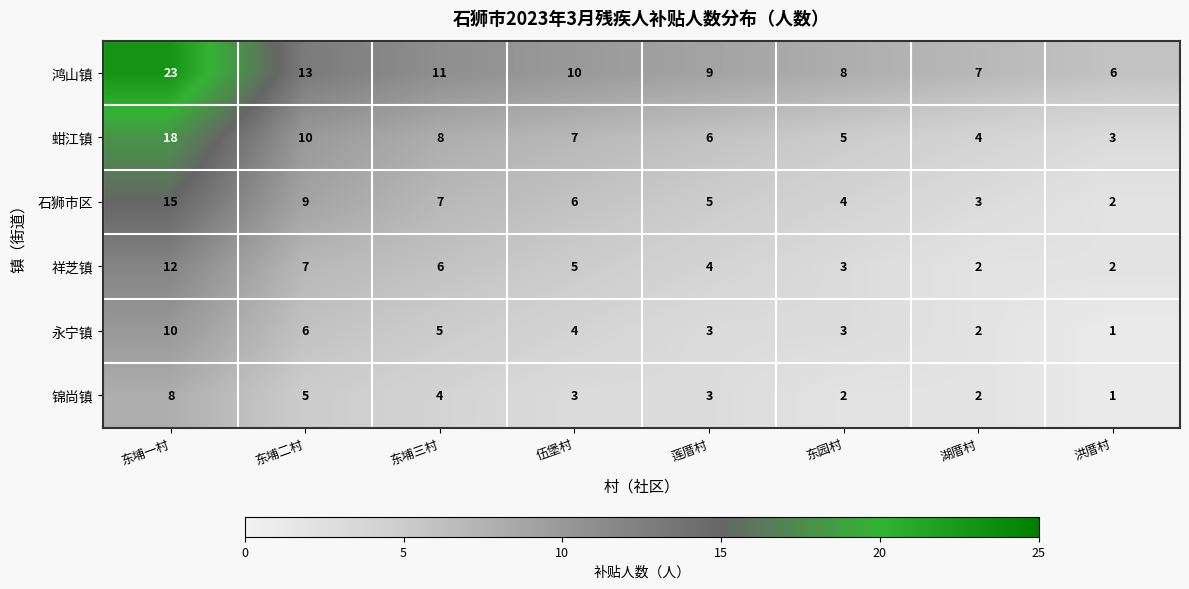

What is the average value of the 鸿山镇 series?

11